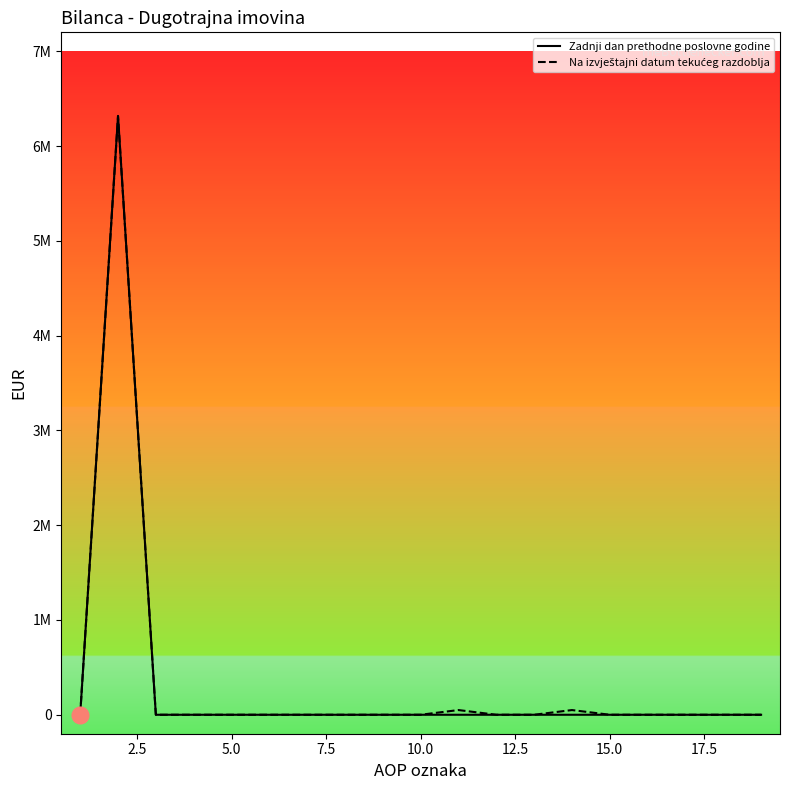

What is the maximum value for Na izvještajni datum tekućeg razdoblja?

6314622